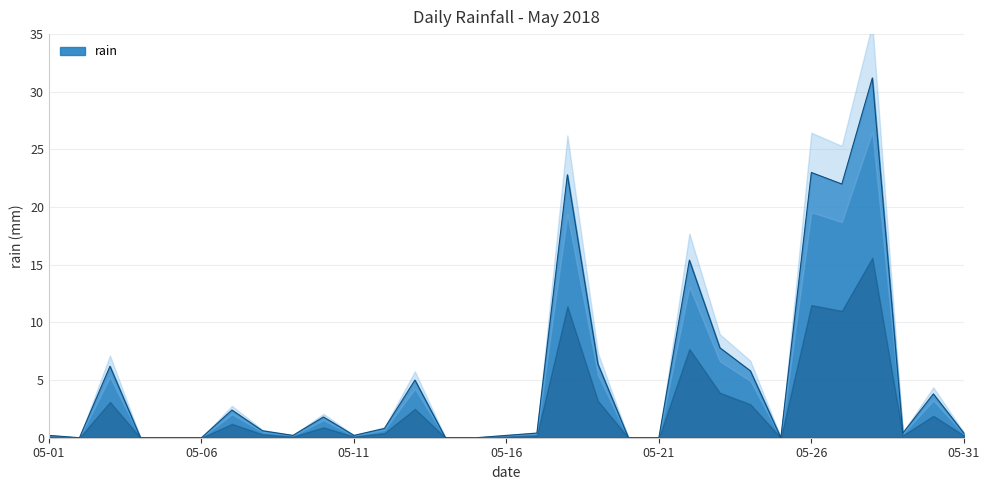

What is the change in value from 2018-05-10 to 2018-05-25?

-1.8